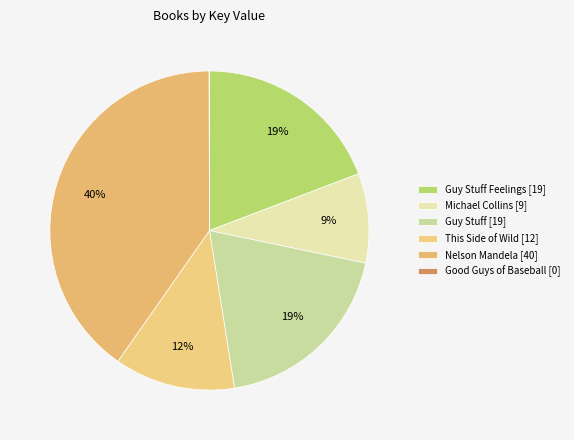

Rank the categories by value from lowest to highest.

Good Guys of Baseball, Michael Collins, This Side of Wild, Guy Stuff, Guy Stuff Feelings, Nelson Mandela